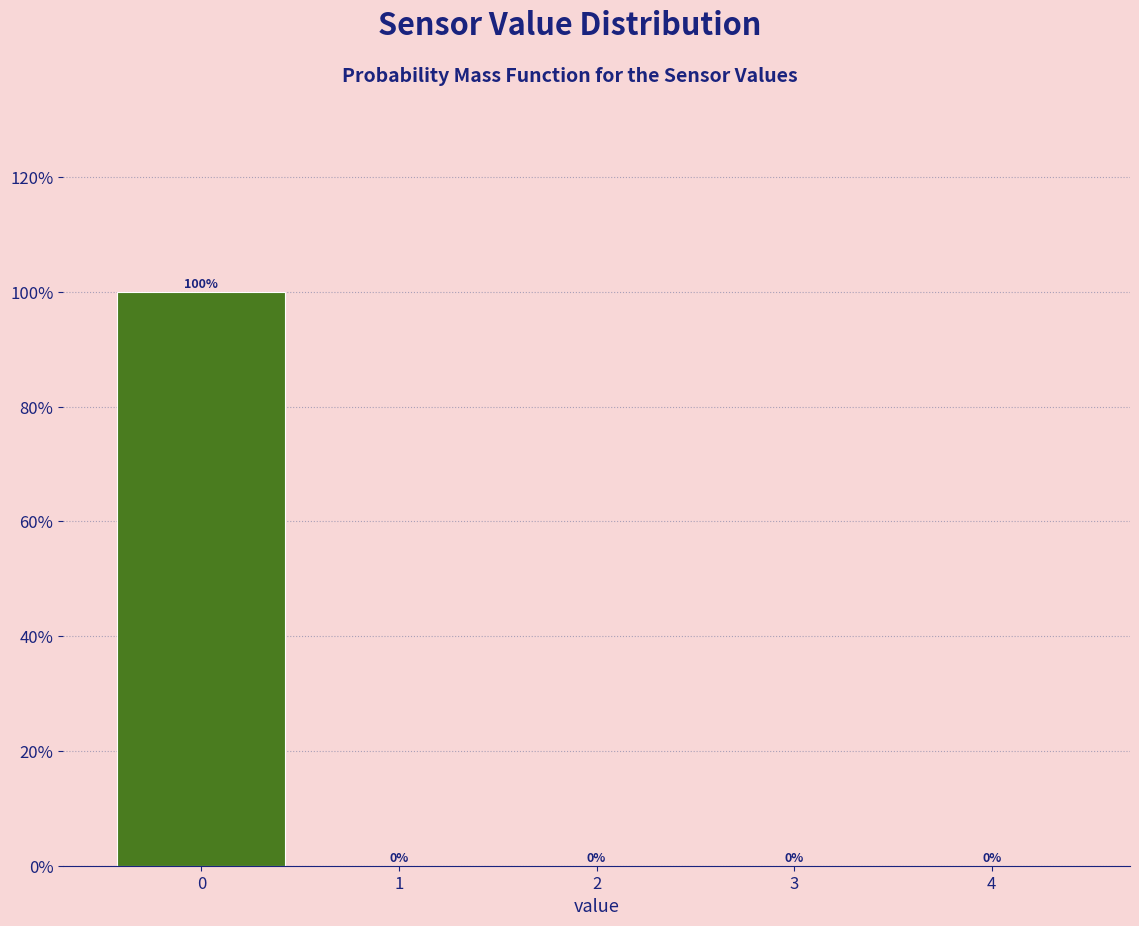

Reading left to right, list every bar in this chart as the range it spans on the x-axis followed by its height.

-0.5 to 0.5: 100
0.5 to 1.5: 0
1.5 to 2.5: 0
2.5 to 3.5: 0
3.5 to 4.5: 0